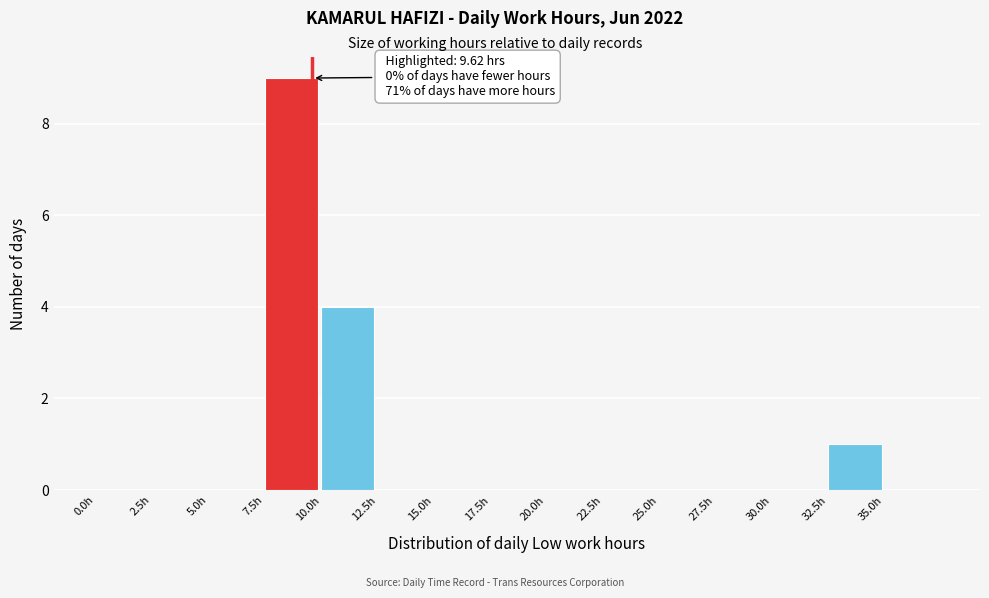

Over which range of the x-axis is the bar tallest?

7.5 to 10.0